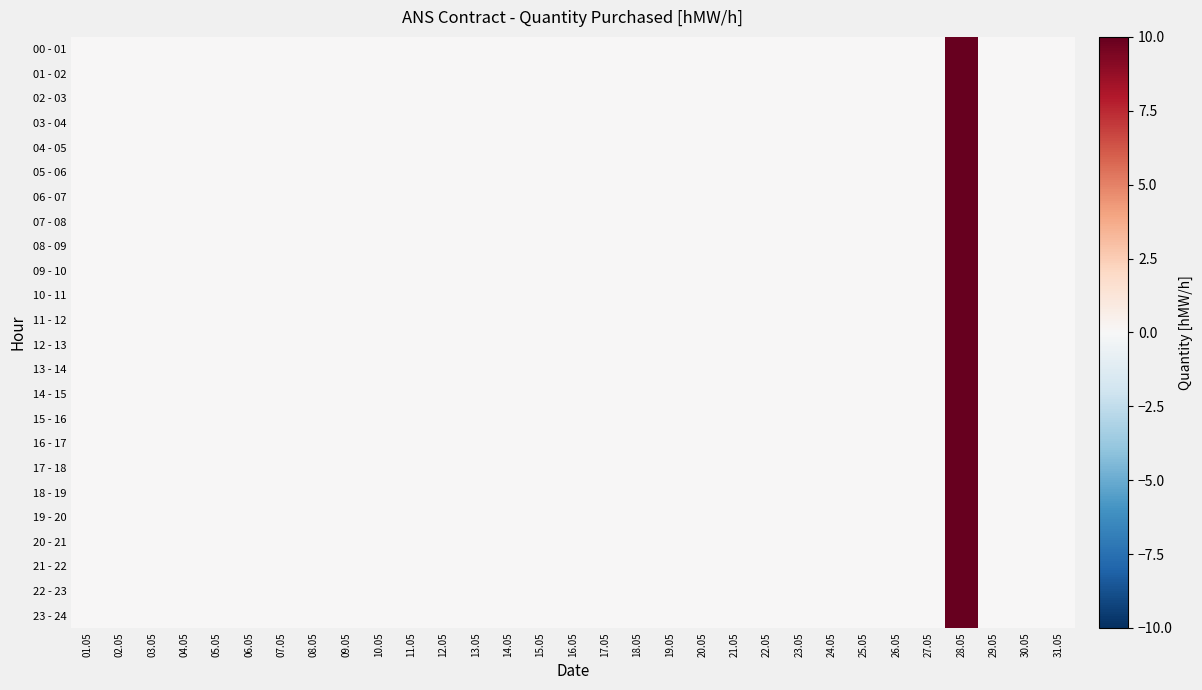

Rank the series by their maximum value, from lowest to highest.

00 - 01, 01 - 02, 02 - 03, 03 - 04, 04 - 05, 05 - 06, 06 - 07, 07 - 08, 08 - 09, 09 - 10, 10 - 11, 11 - 12, 12 - 13, 13 - 14, 14 - 15, 15 - 16, 16 - 17, 17 - 18, 18 - 19, 19 - 20, 20 - 21, 21 - 22, 22 - 23, 23 - 24